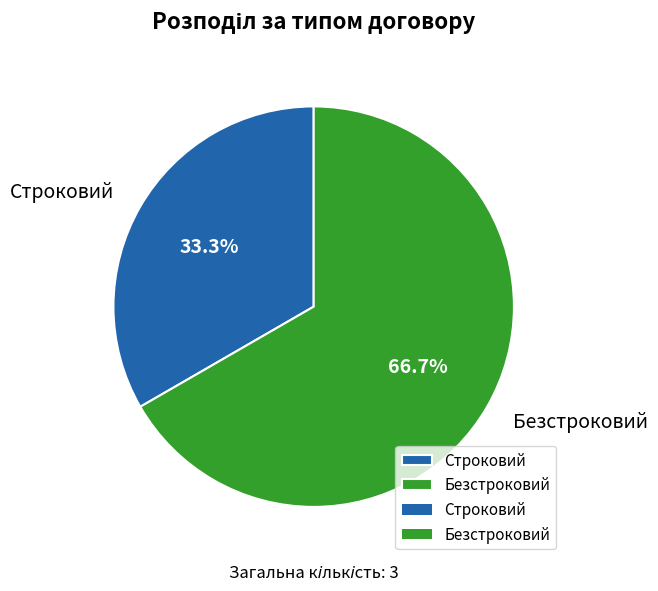

Count the number of slices in the pie.

2